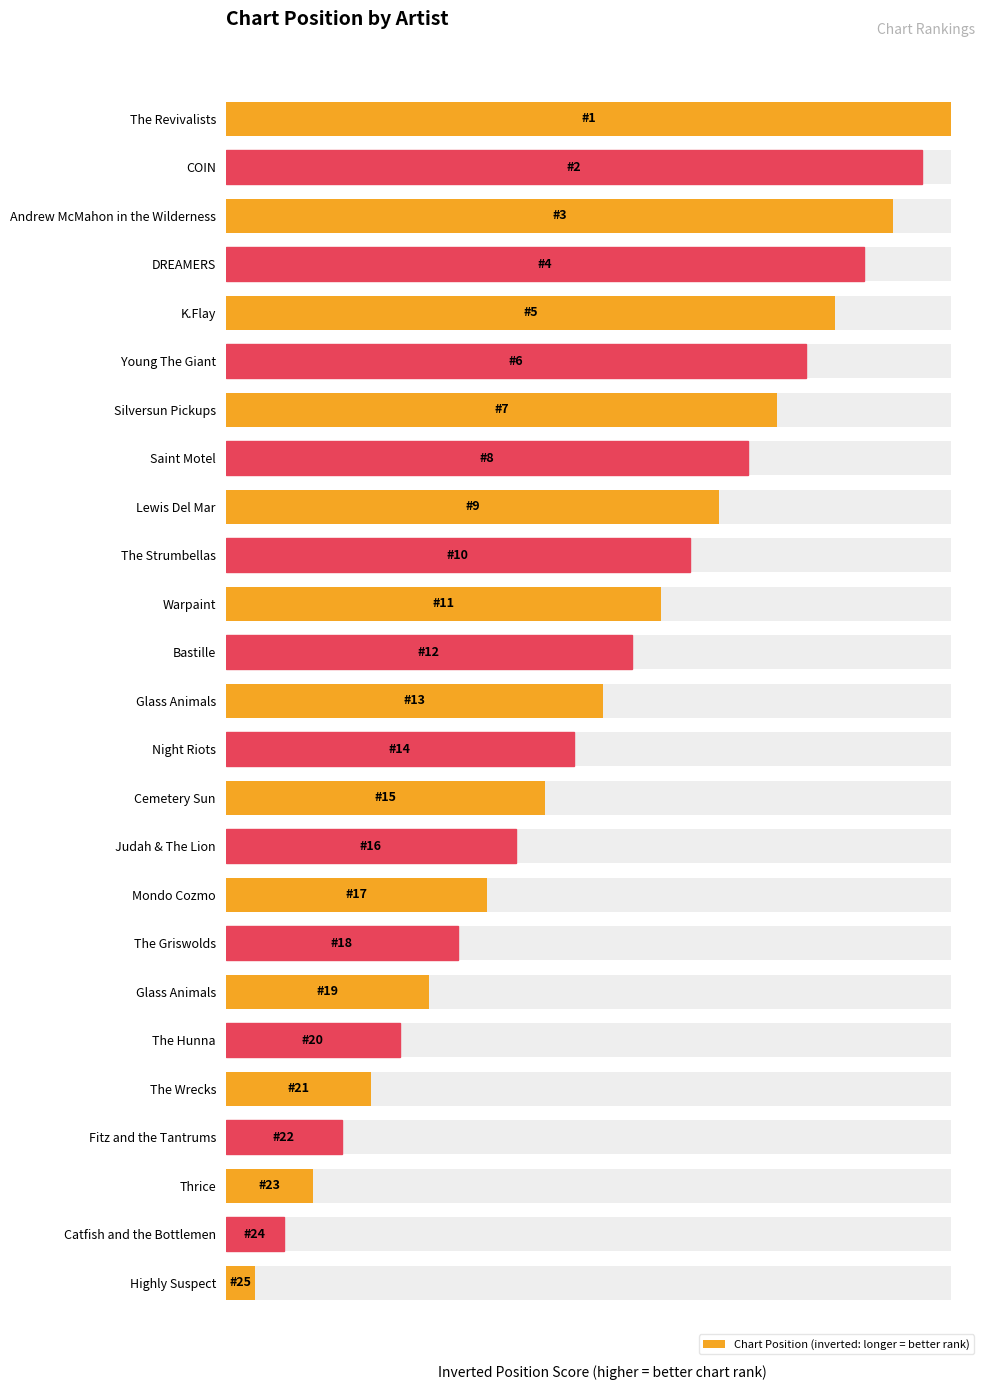

What is the sum of all values?

325